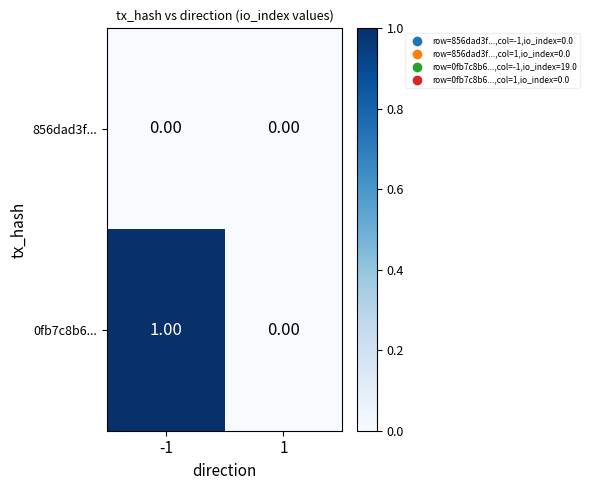

Which series has the widest spread of values?

0fb7c8b6...